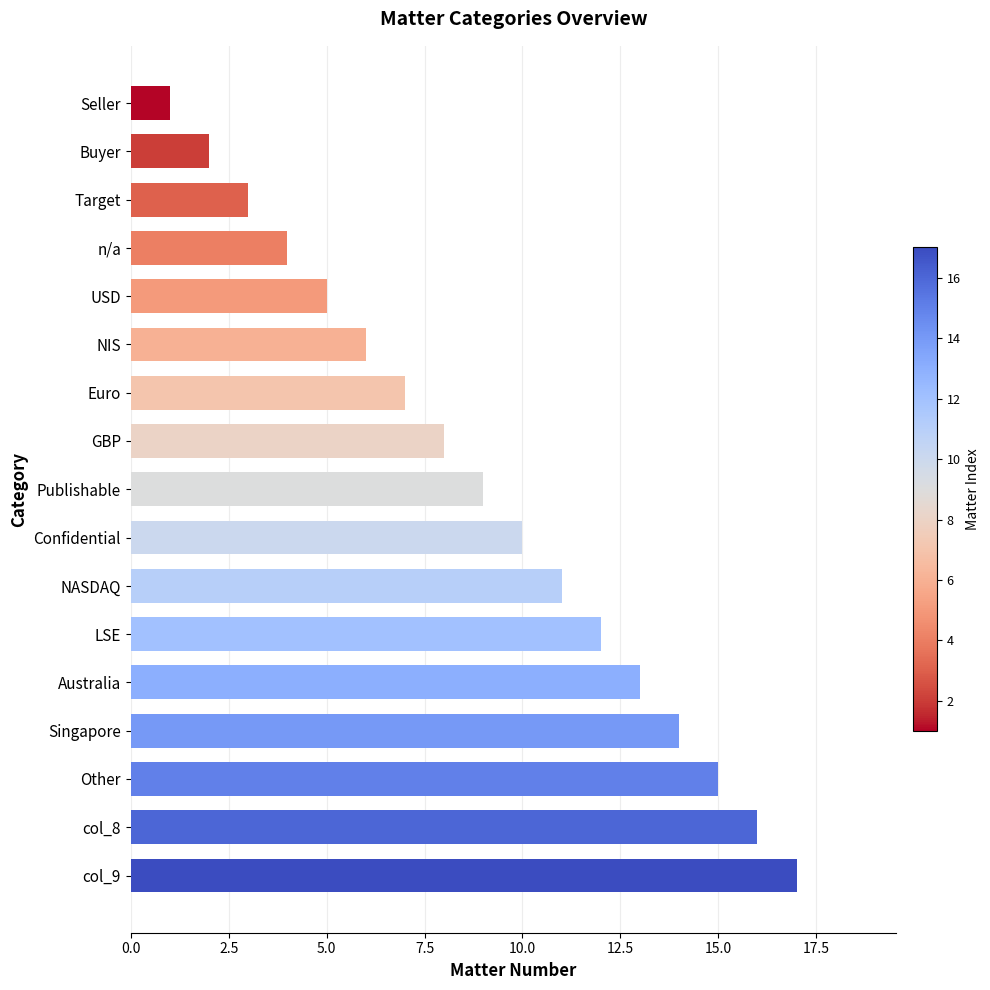

Are the bars grouped side by side (vs. stacked)?

No